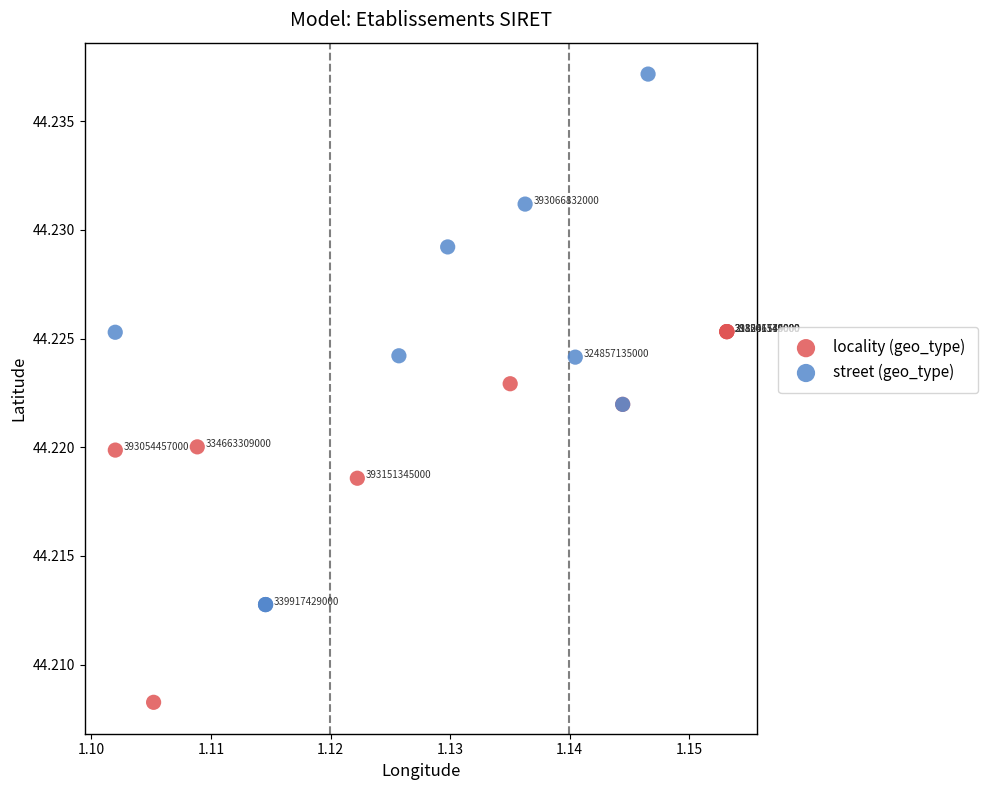

Which series has the widest spread of Y values?

street (geo_type)